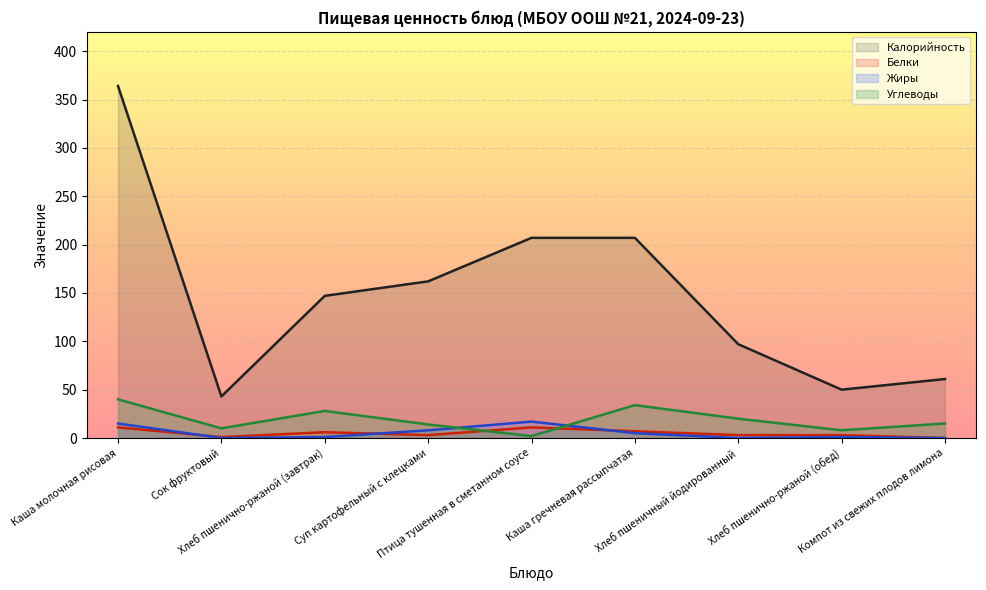

Which has a higher value, Птица тушенная в сметанном соусе or Каша гречневая рассыпчатая?

Птица тушенная в сметанном соусе